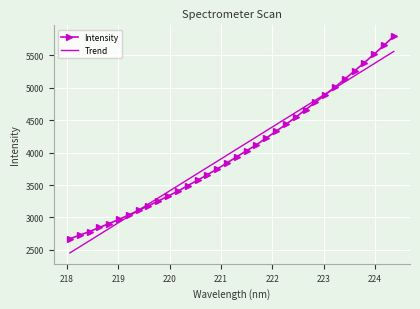

List the series in order of their peak value, lowest first.

Trend, Intensity